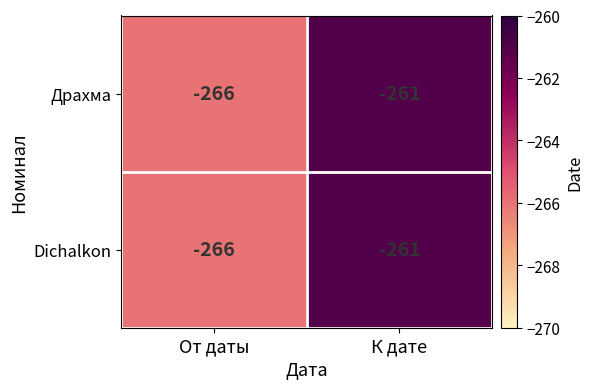

What is the greatest value displayed?

-261